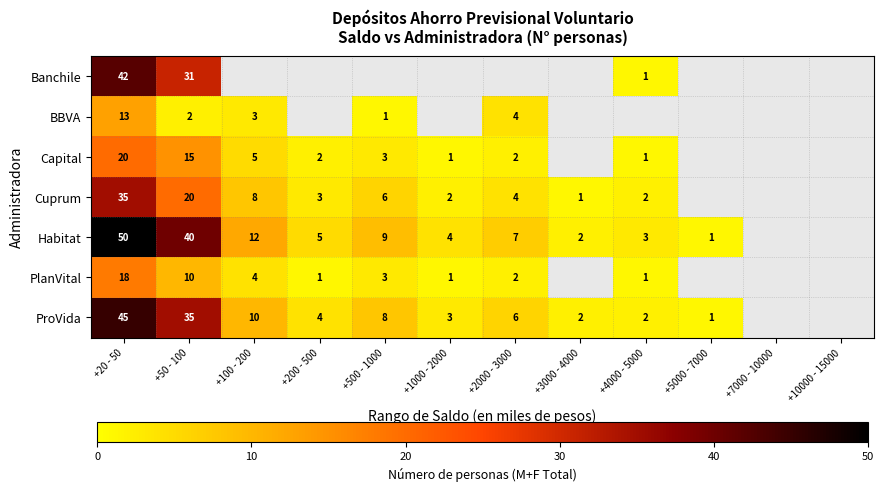

The PlanVital series shows 1 at +200 - 500. True or false?

True